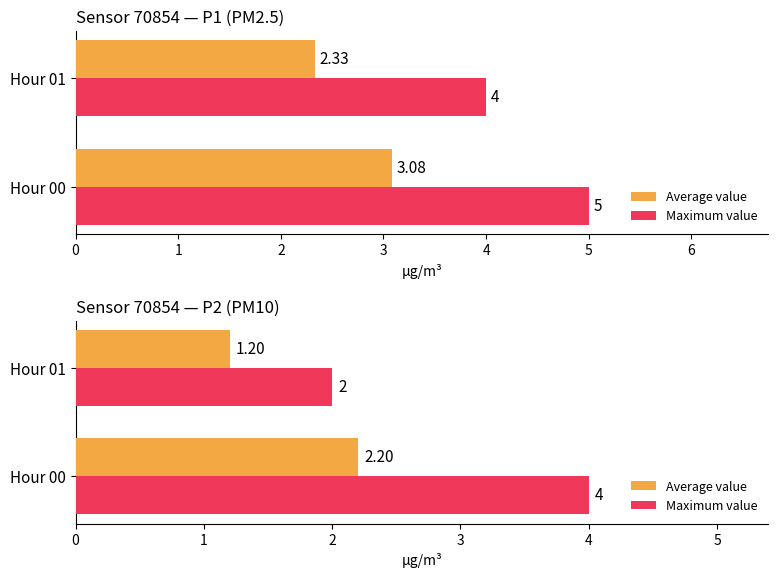

What is the smallest value displayed?

1.2